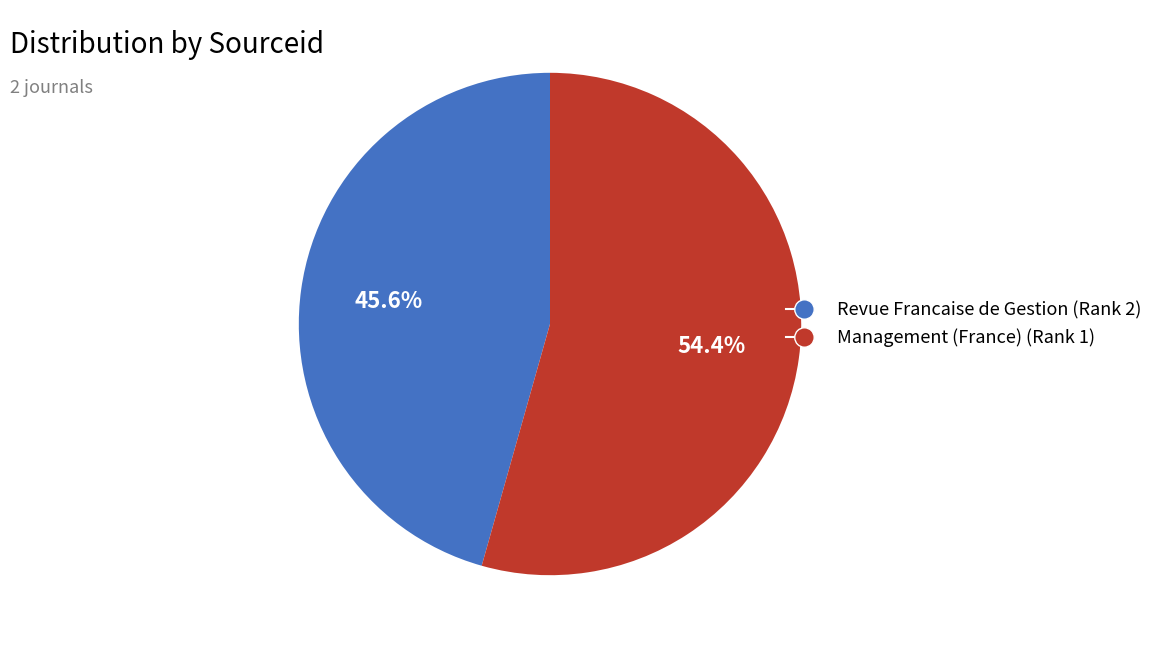

How many segments does this pie chart have?

2